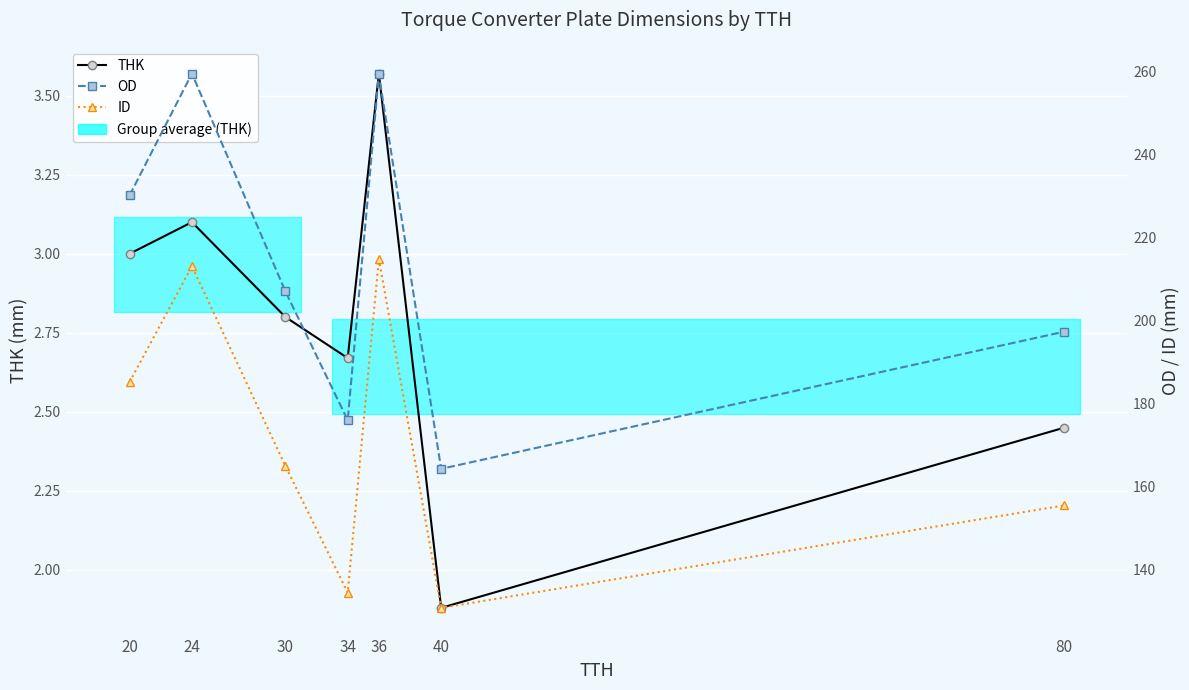

At which category does OD reach its first local peak?

24